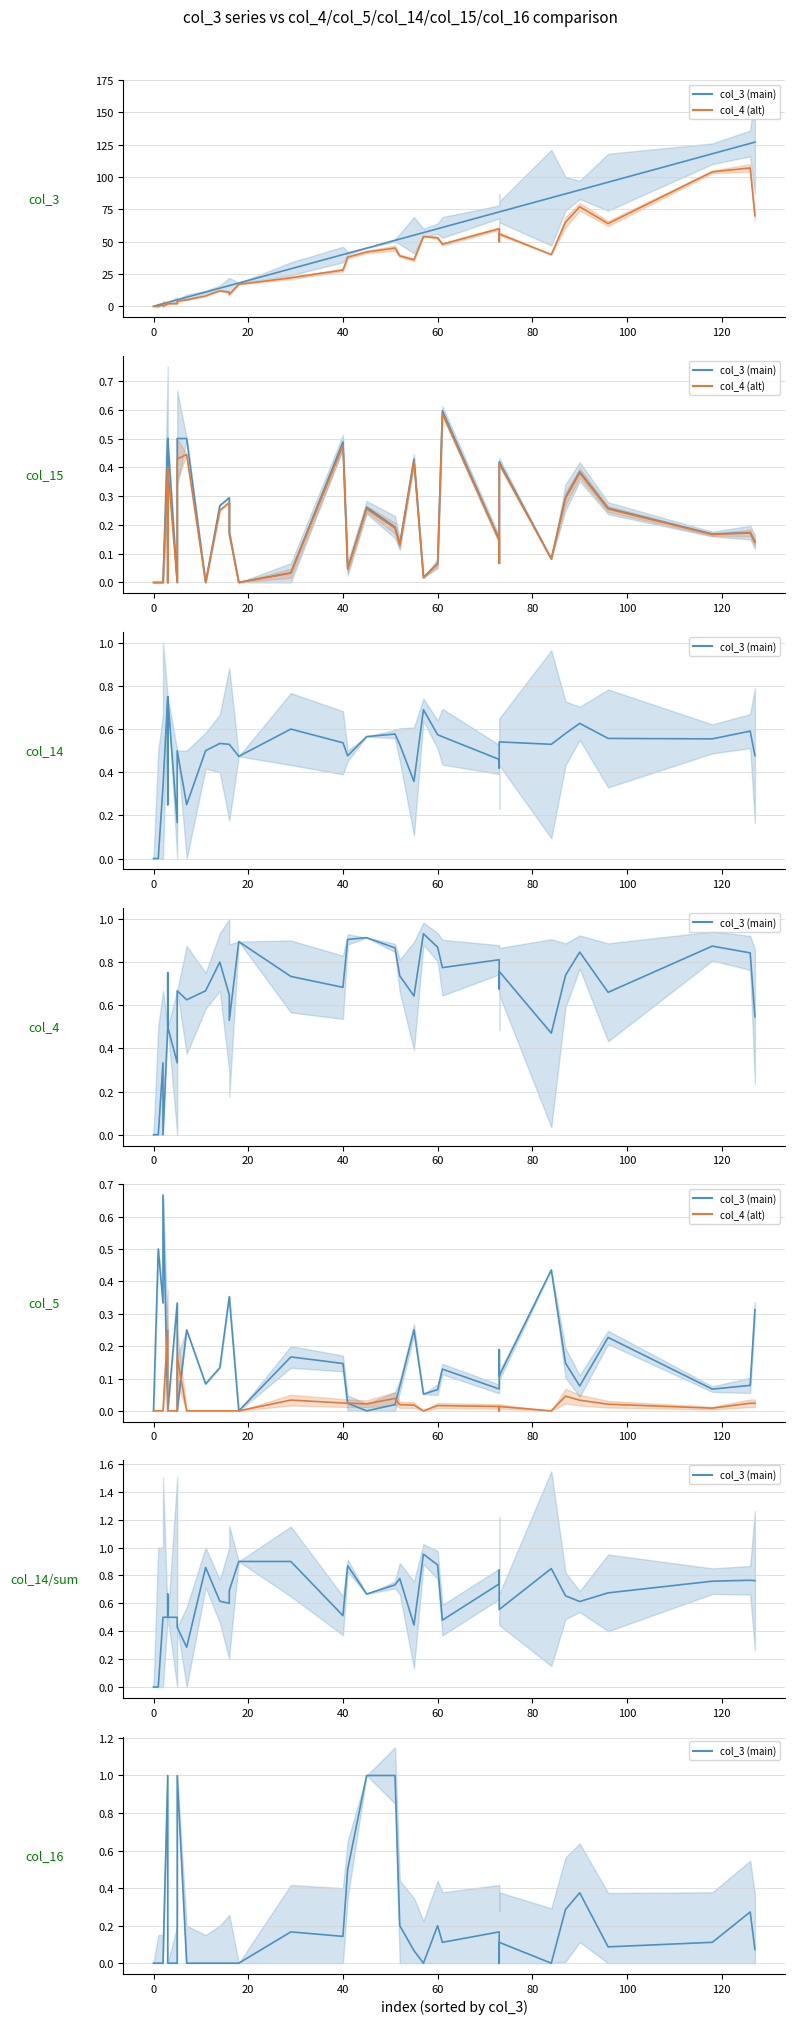

Rank the series by their maximum value, from highest to lowest.

col_3 series (blue), col_4 series (orange)